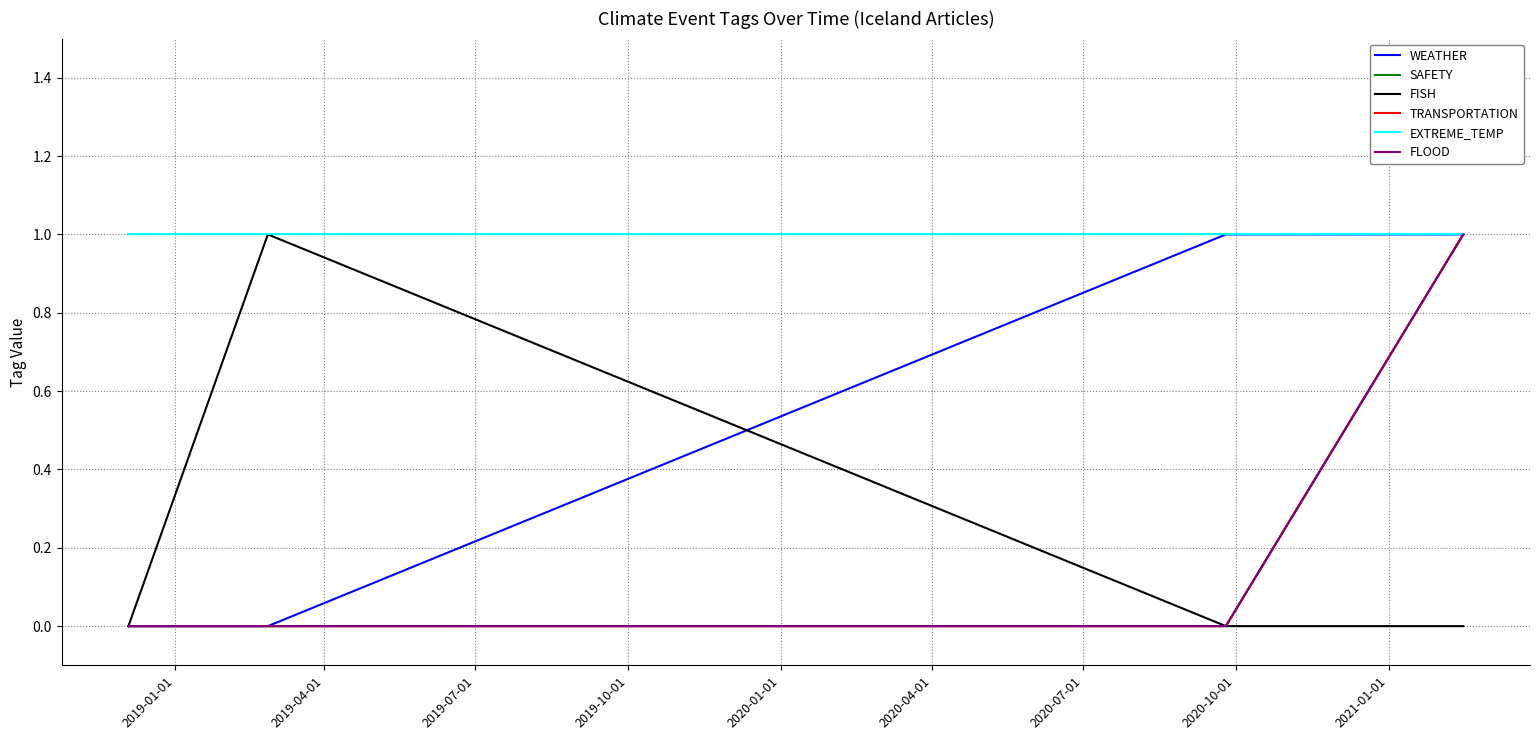

Does the chart display data point markers on the line(s)?

No